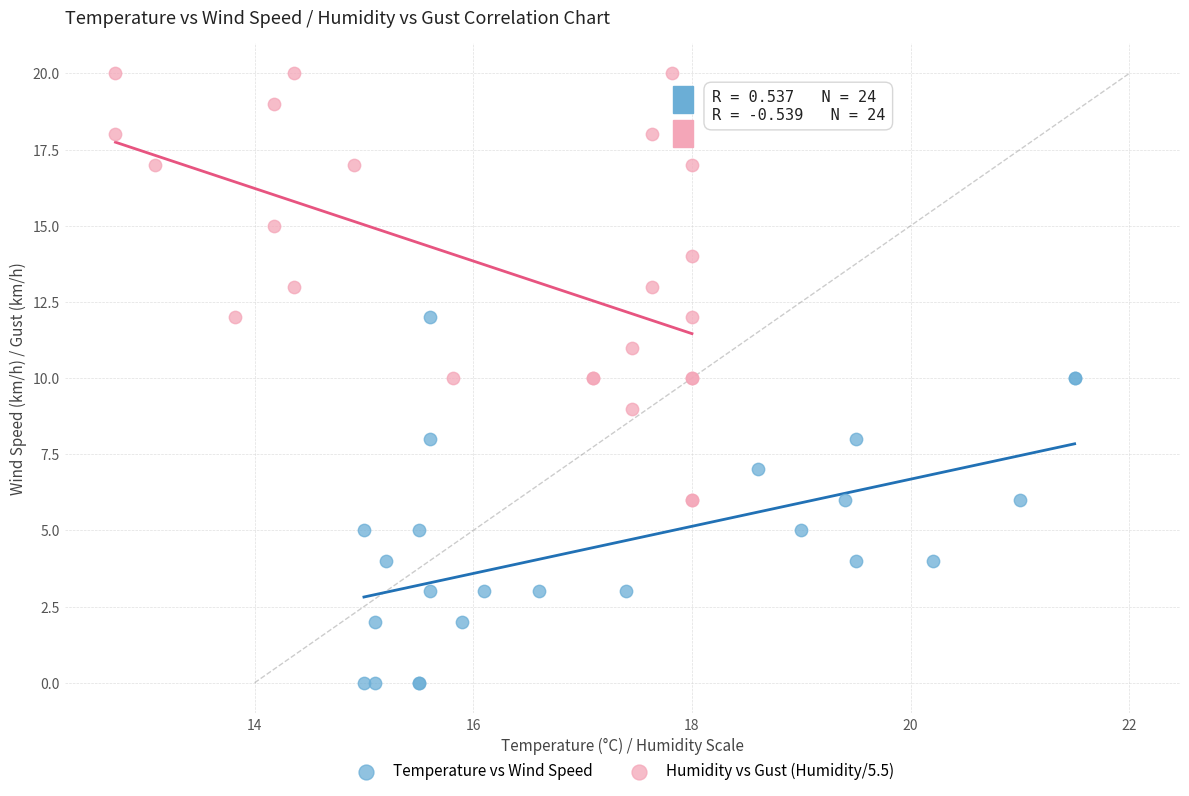

Which series reaches the maximum Y coordinate?

Humidity vs Gust (Humidity/5.5)